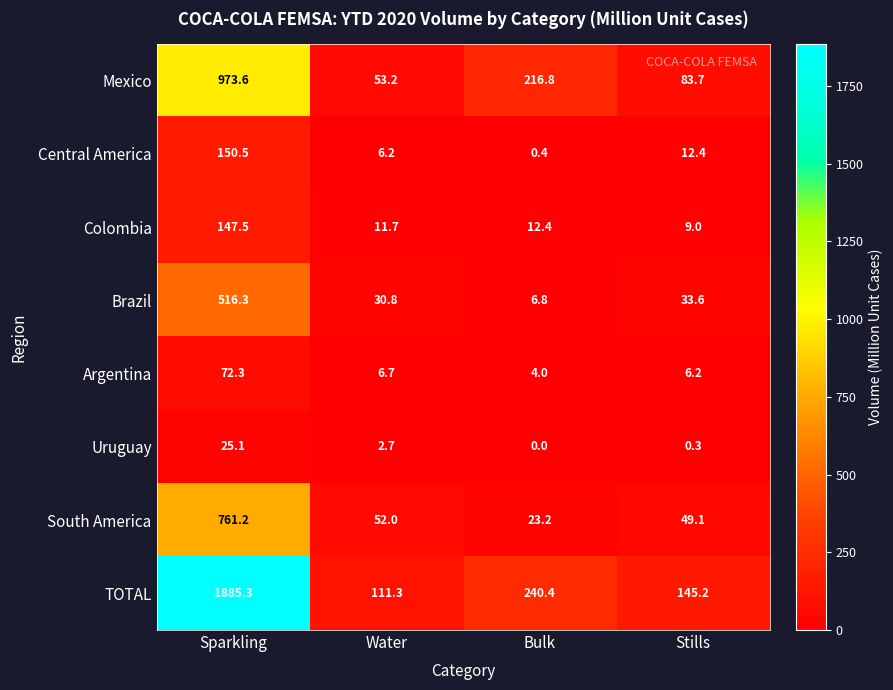

What is the sum of the Mexico values at Stills and Water?

136.9